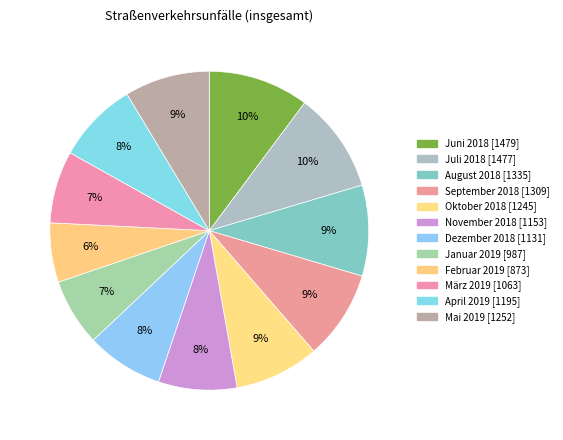

To the nearest percent, what is the combined percentage of September 2018 and August 2018?

18%